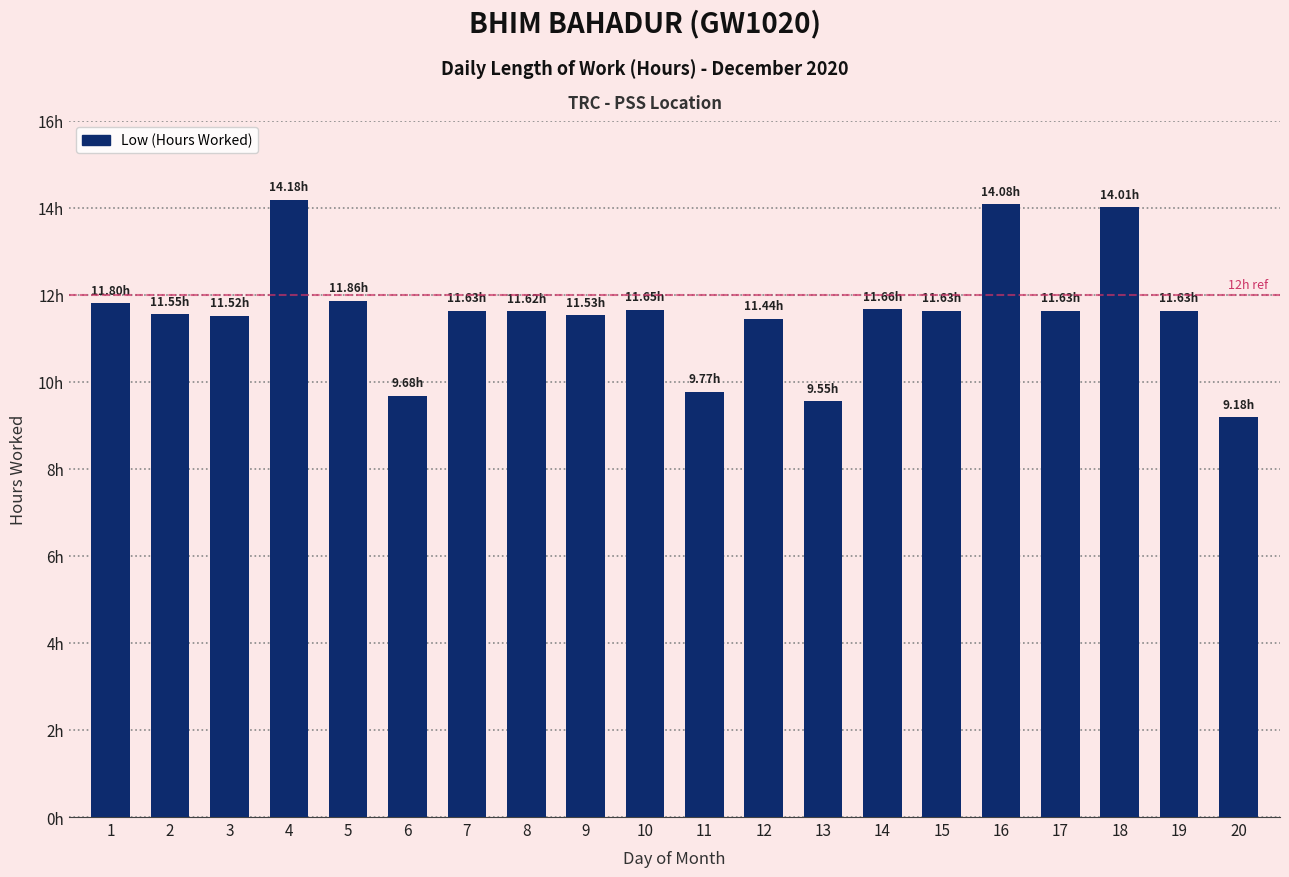

Does the chart contain any negative values?

No